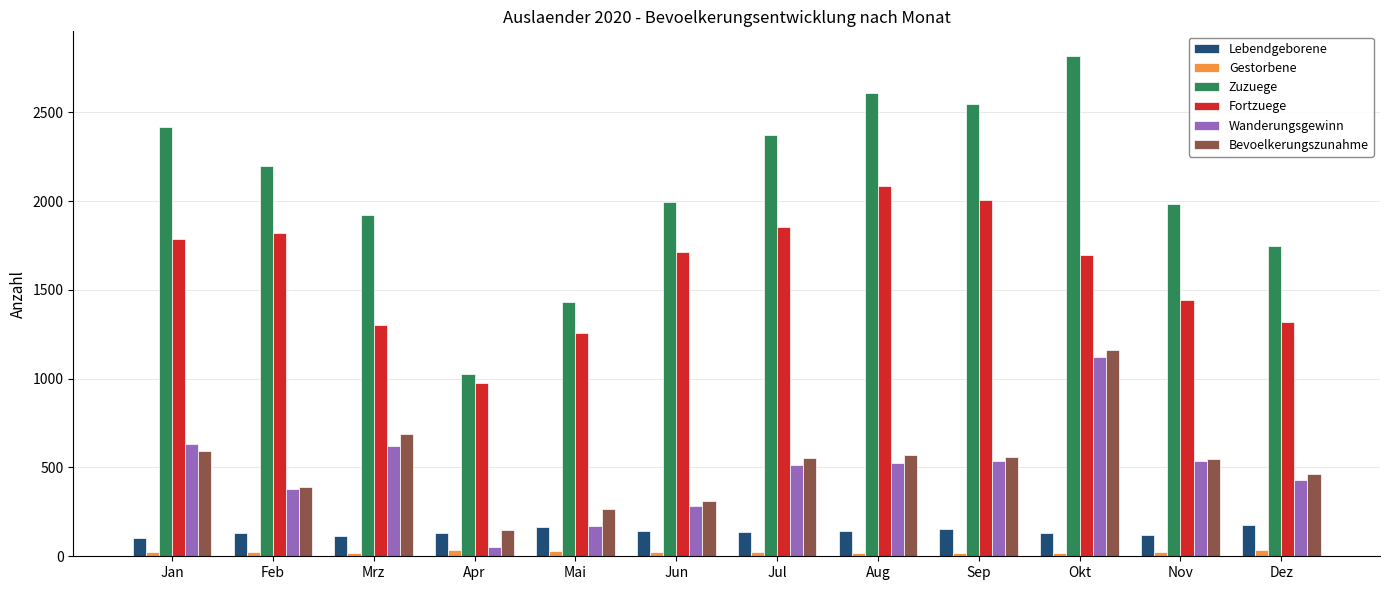

Which series has the largest range (max minus min)?

Zuzuege